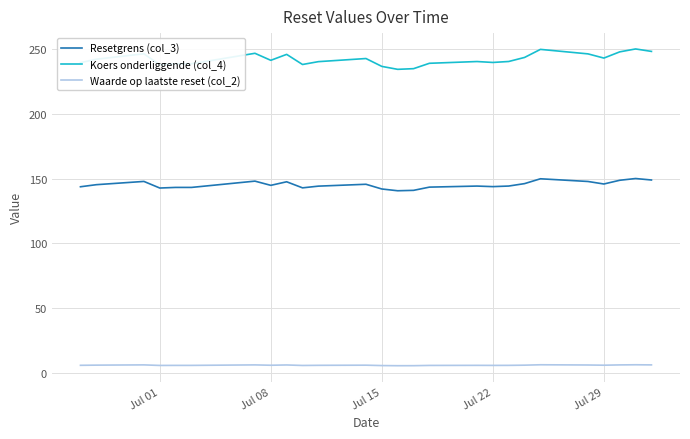

What is the minimum value shown in the chart?

5.5